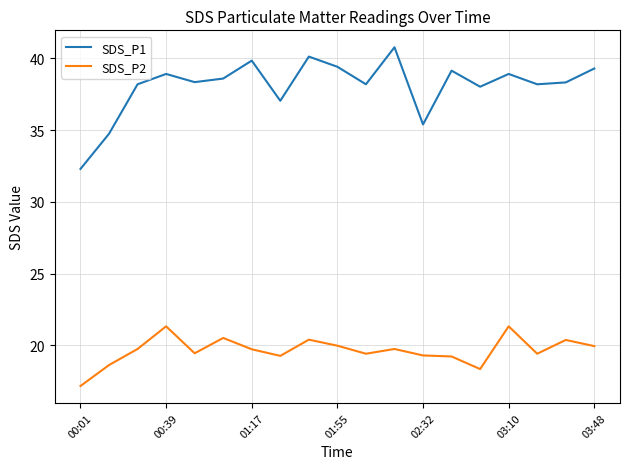

Which series has the largest range (max minus min)?

SDS_P1